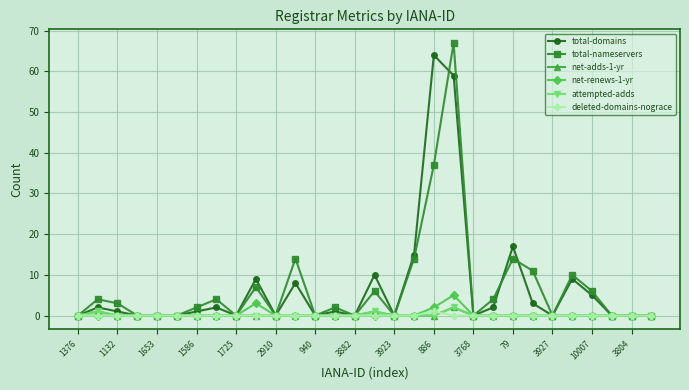

What is the difference between the second highest and second lowest values in the total-nameservers series?

37